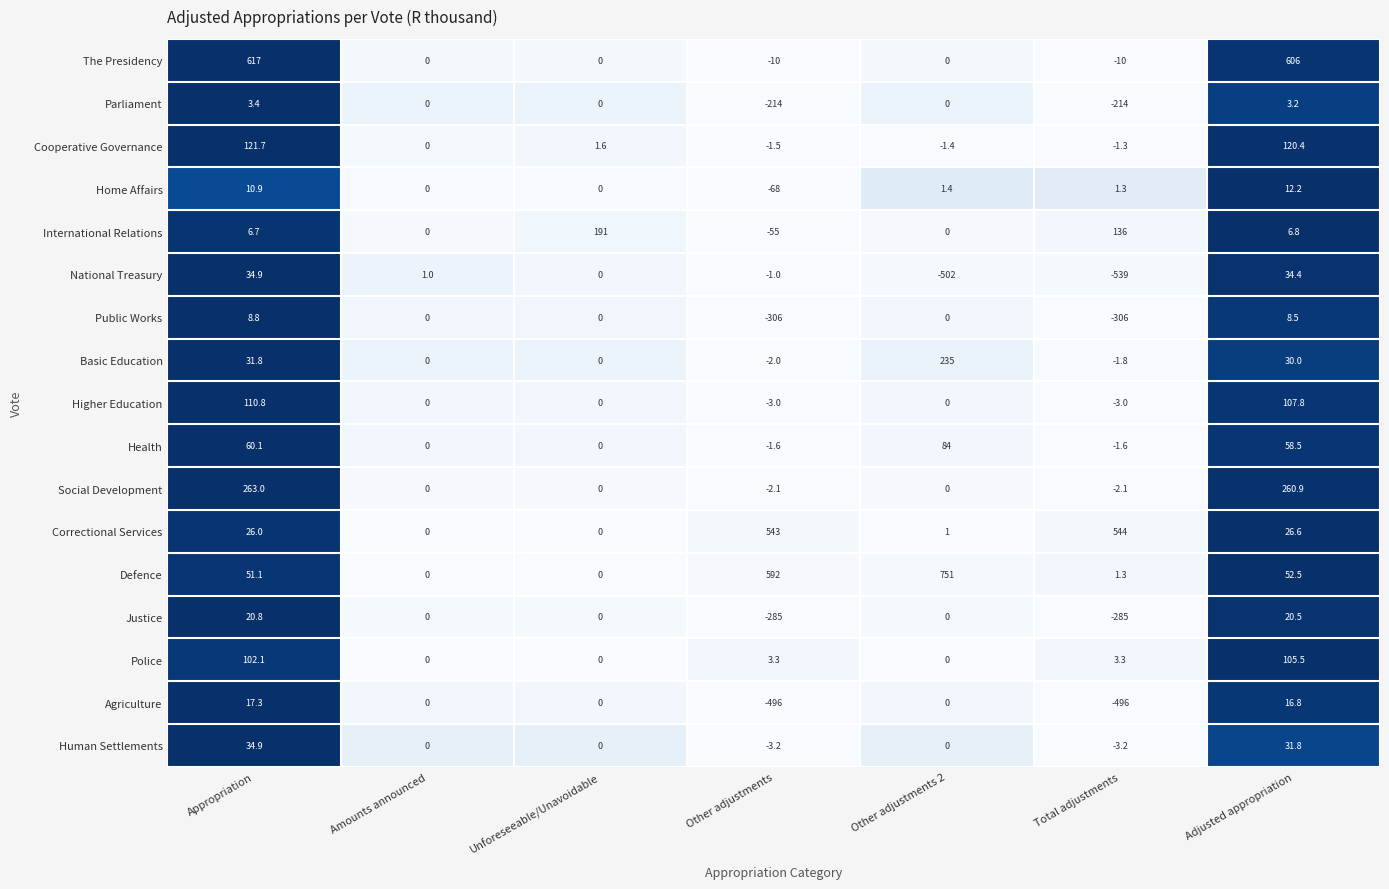

What is the sum of all The Presidency values?

1203.0